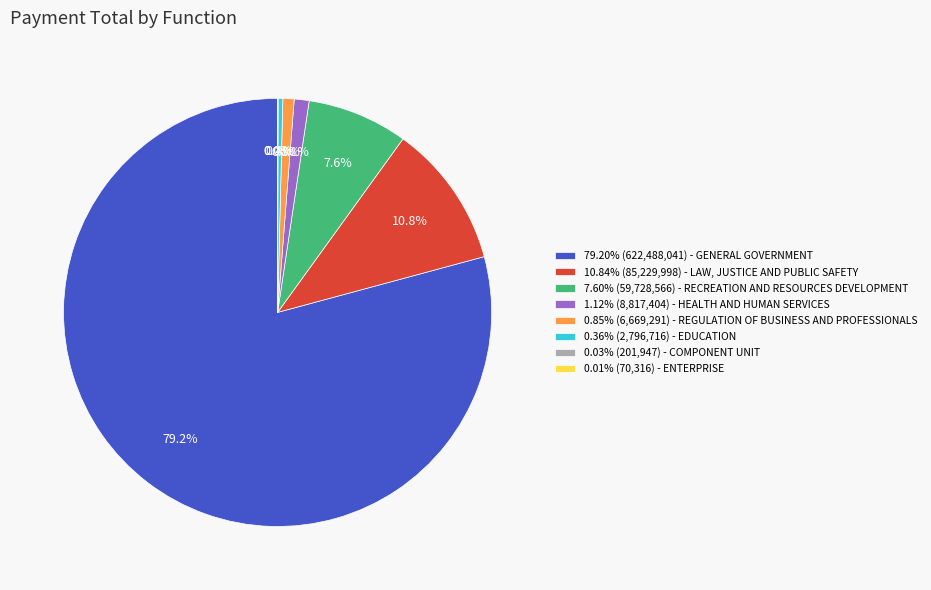

Do 1.12% (8,817,404) - HEALTH AND HUMAN SERVICES and 0.36% (2,796,716) - EDUCATION together represent more than half of the pie?

No